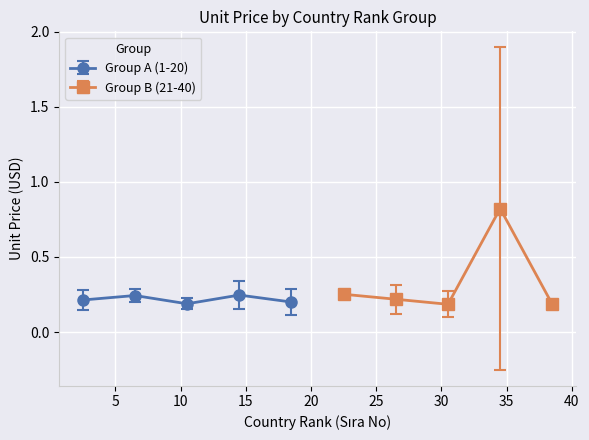

Count the Group A (1-20) values in the range 0 to 1.

5